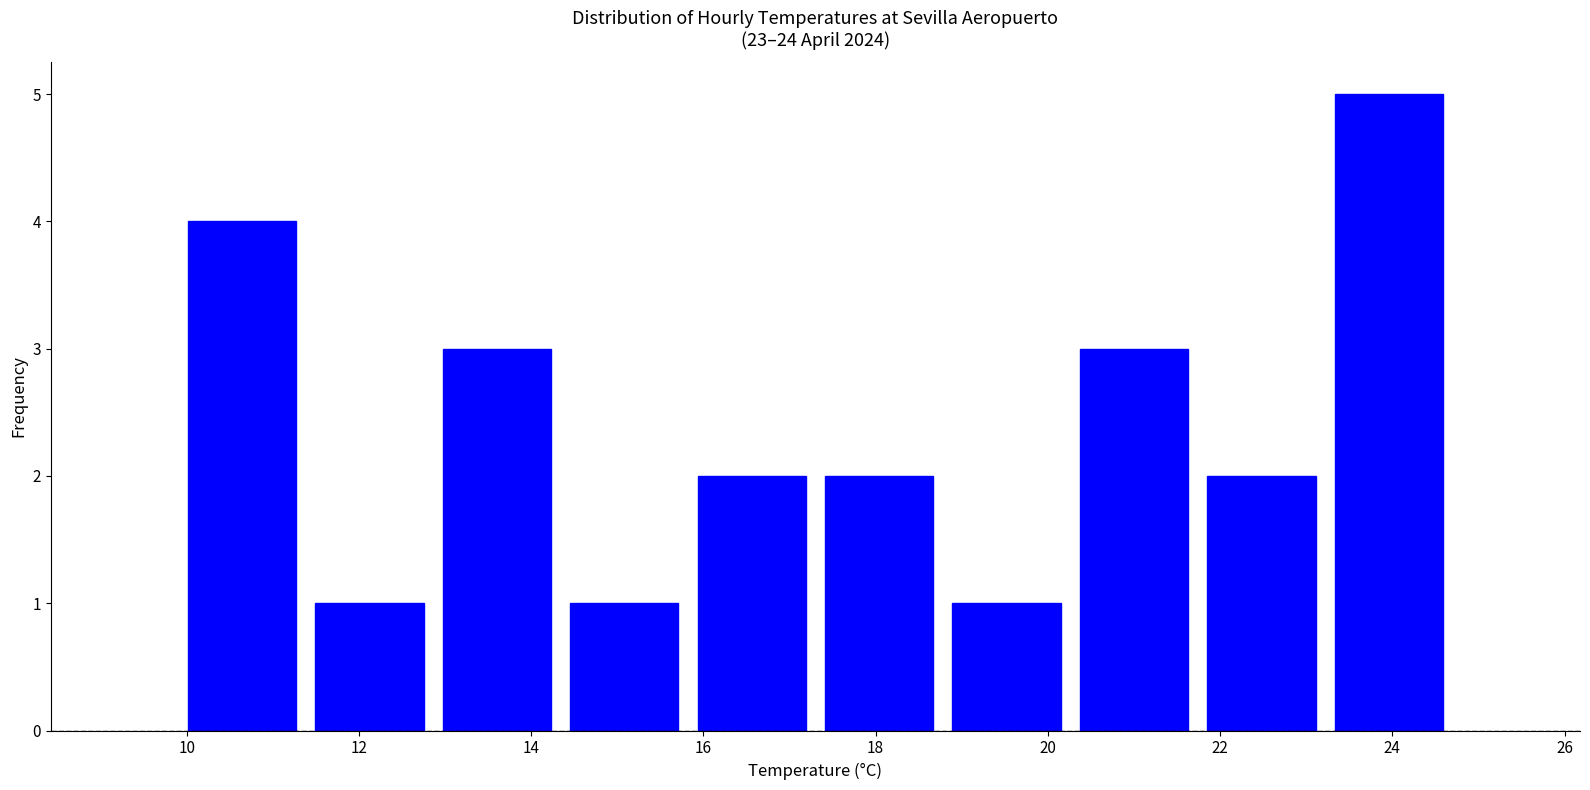

Over which range of the x-axis is the bar tallest?

23.22 to 24.70